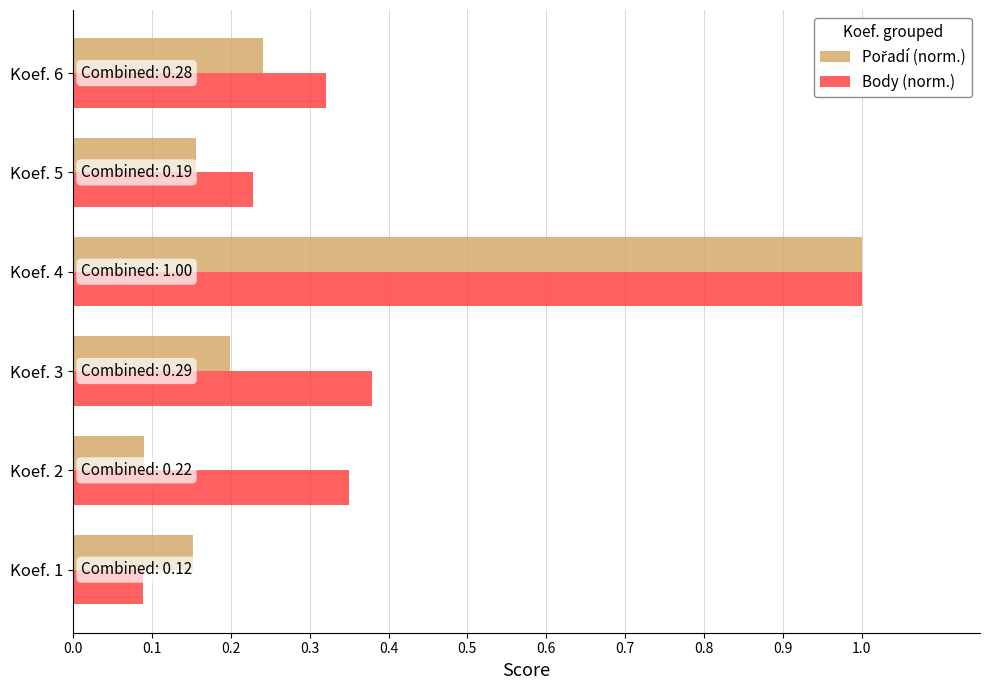

Which series has the largest total across all categories?

Body (norm.)